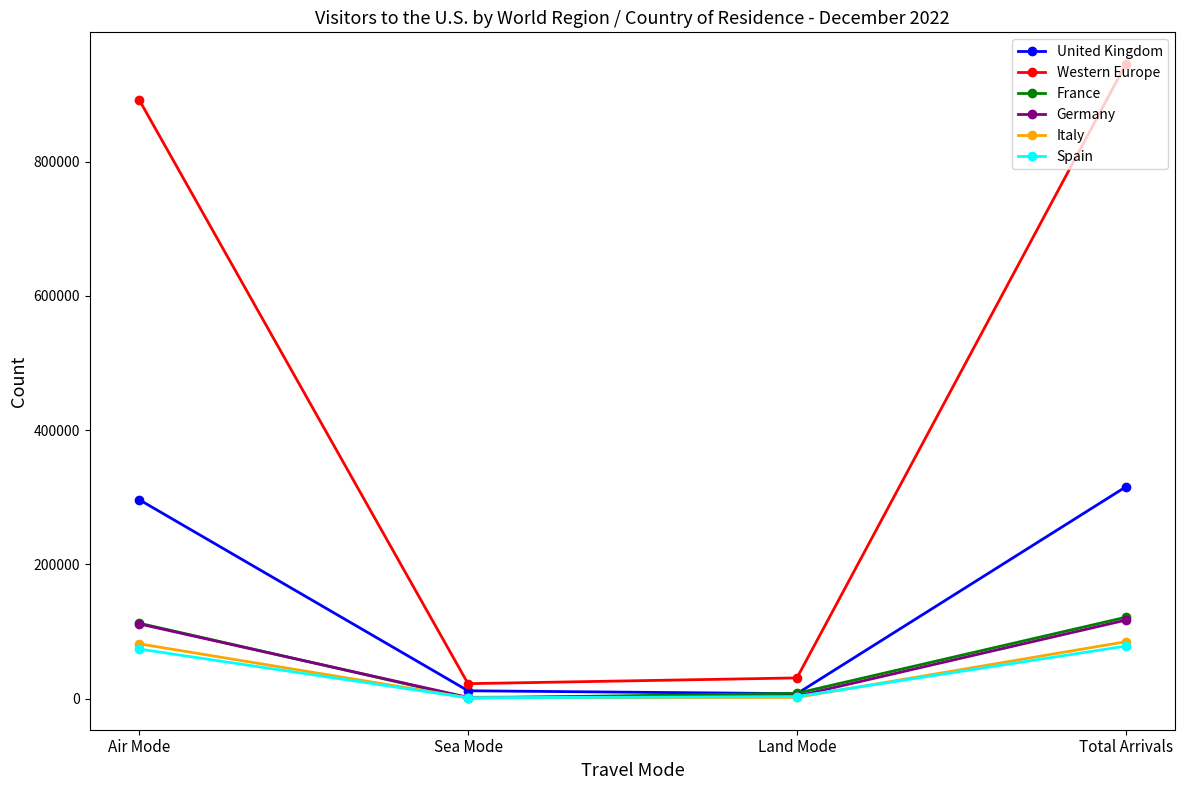

What is the label of the 3rd point from the right?

Sea Mode